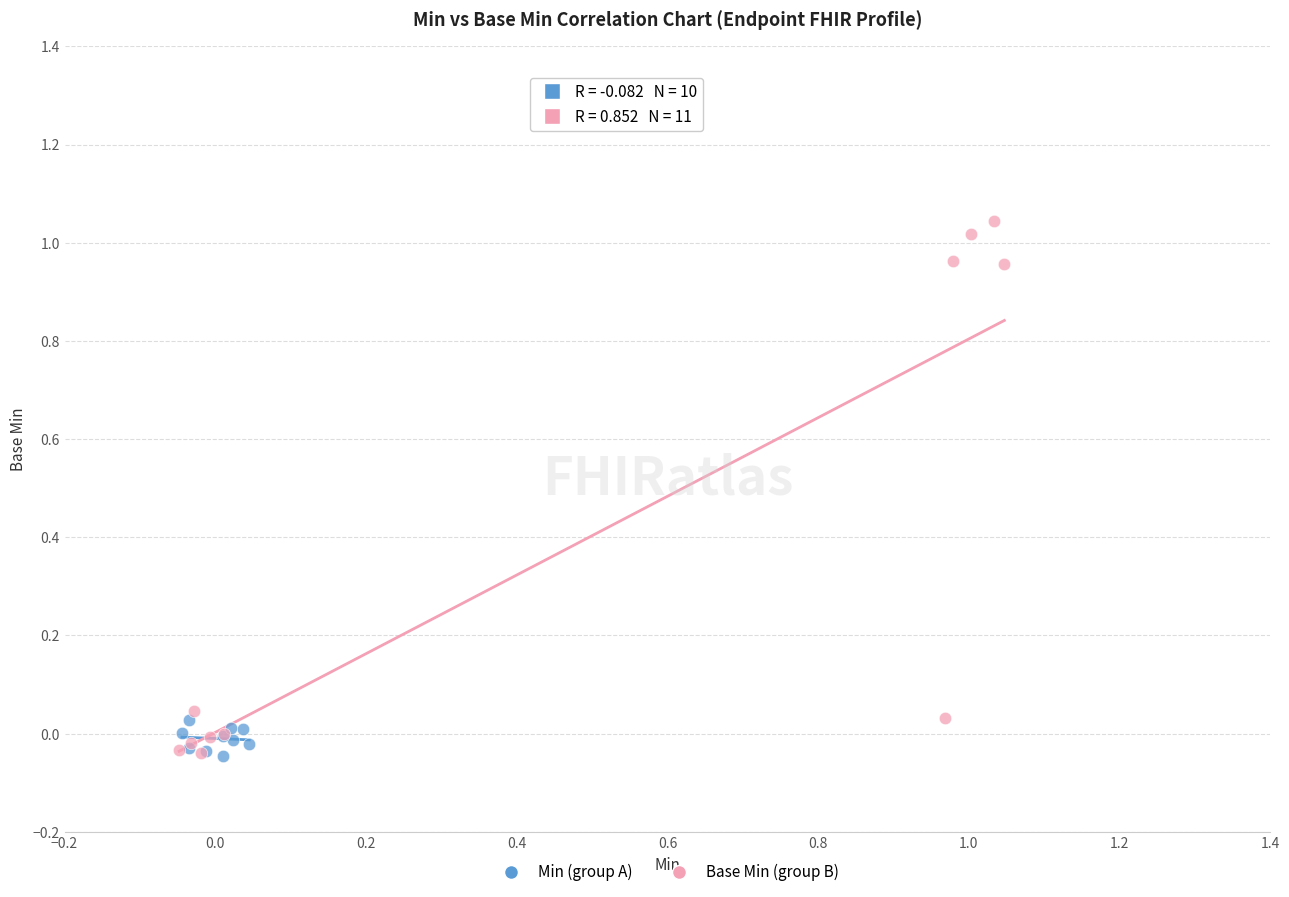

Which series reaches the maximum Y coordinate?

Base Min (group B)